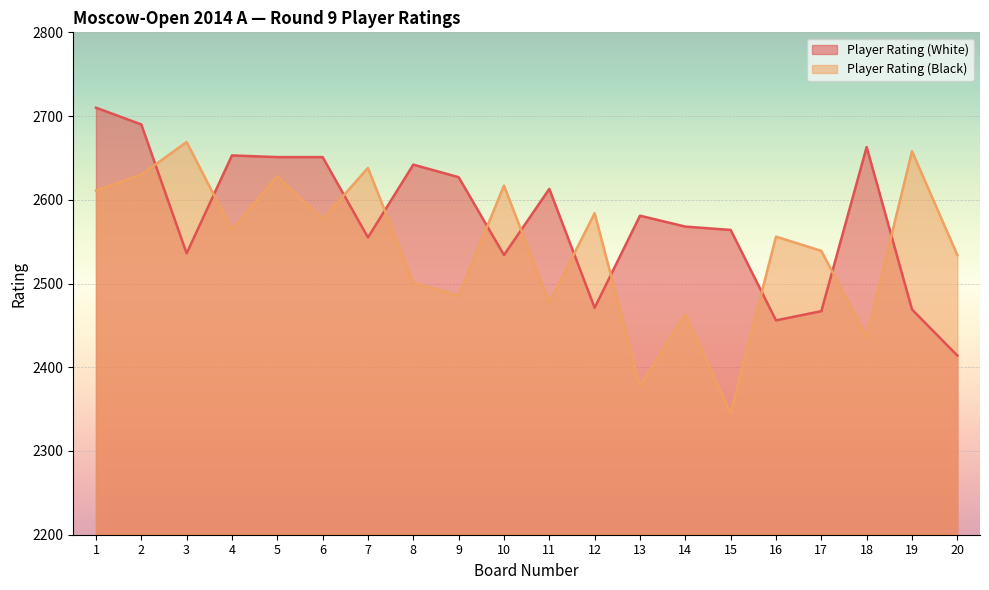

How many lines are shown in the chart?

2